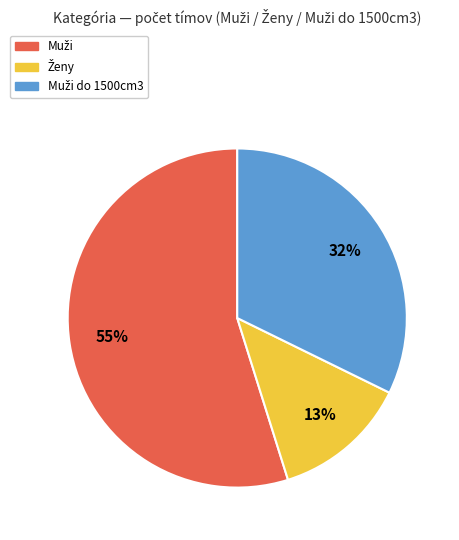

To the nearest percent, what is the difference between the largest and smallest slice percentages?

42%